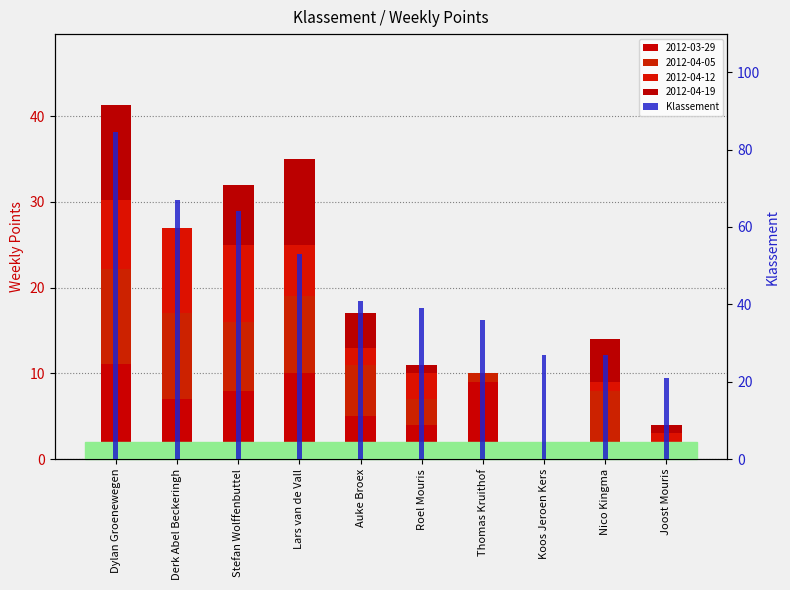

List the labels in order of value, largest first.

Dylan Groenewegen, Derk Abel Beckeringh, Stefan Wolffenbuttel, Lars van de Vall, Auke Broex, Roel Mouris, Thomas Kruithof, Koos Jeroen Kers, Nico Kingma, Joost Mouris